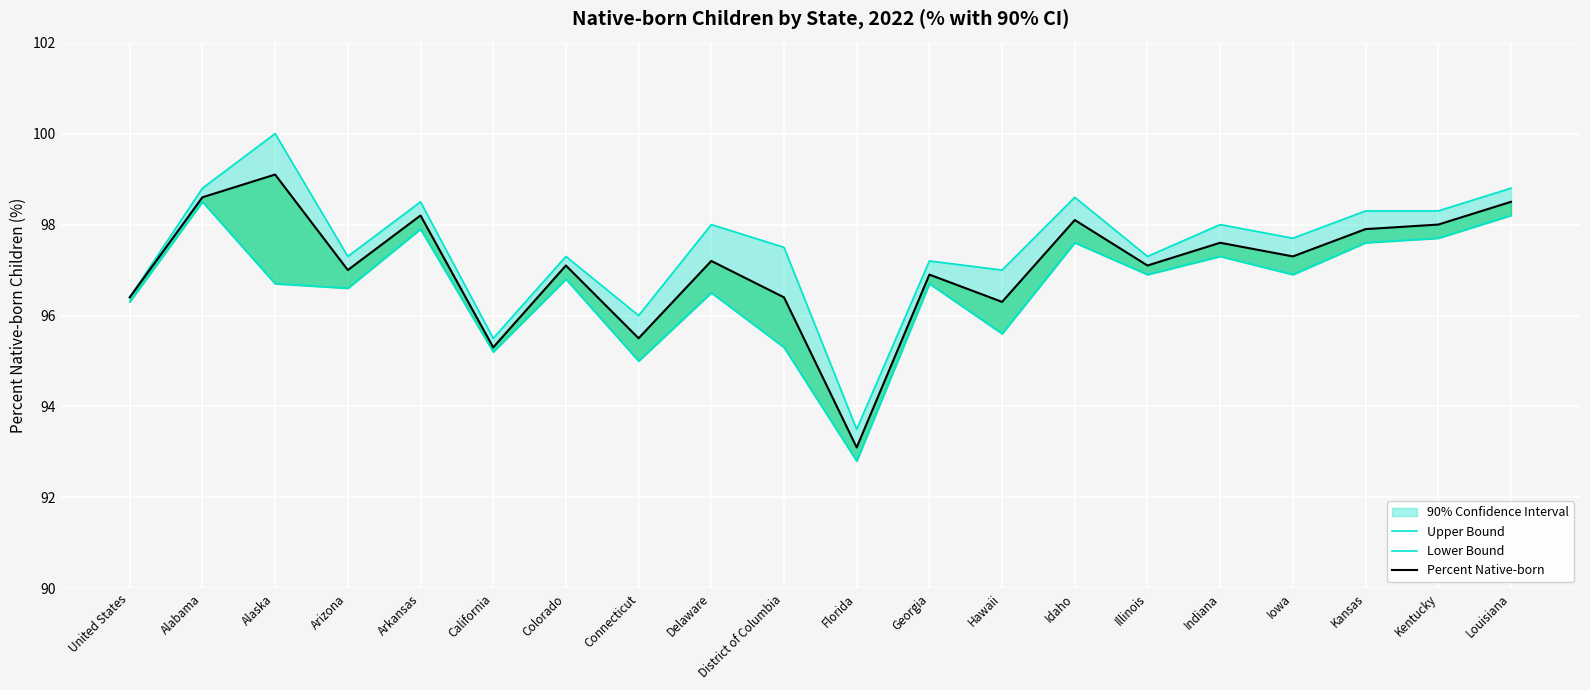

The Percent Native-born series shows 34.7 at Alabama. True or false?

False